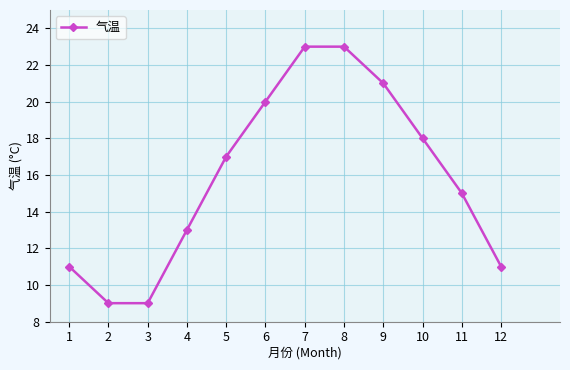

What is the minimum value shown in the chart?

9